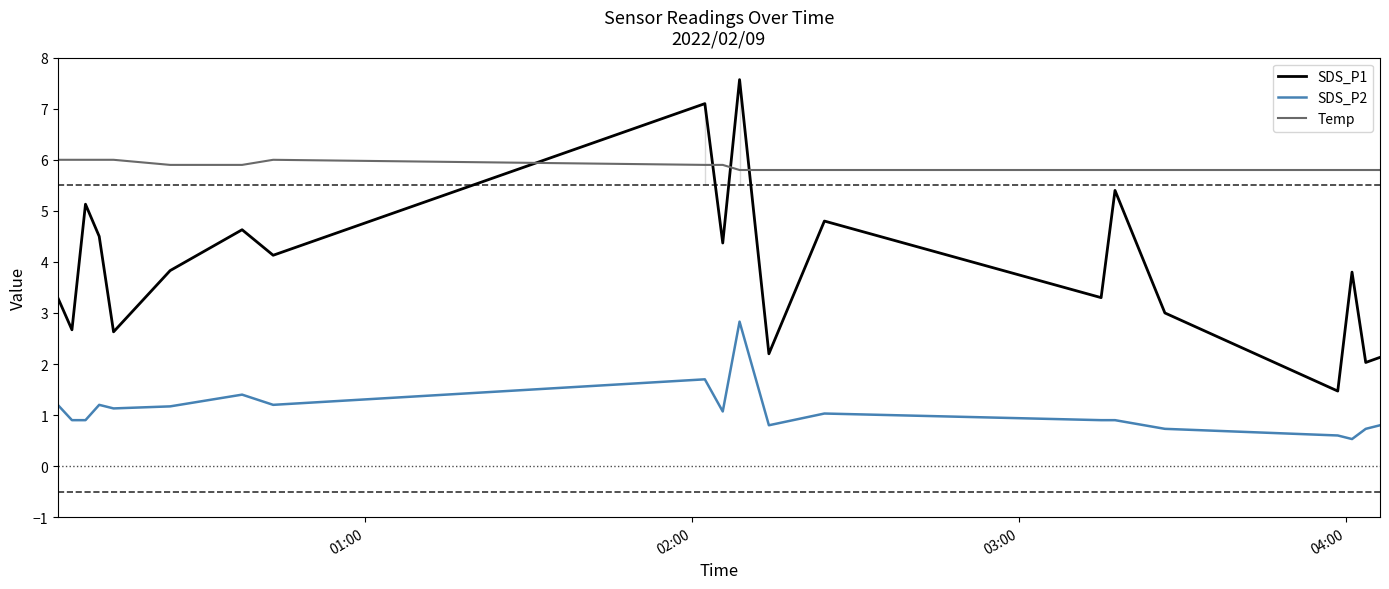

Count the number of data series in this chart.

3